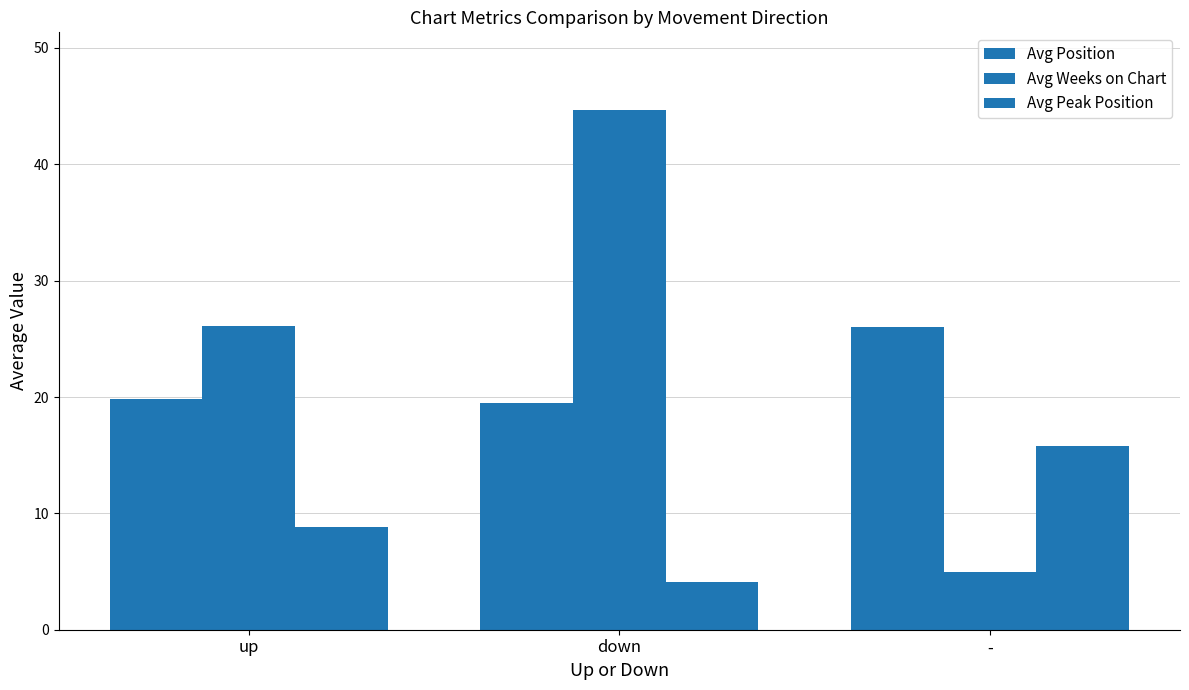

Count the number of data series in this chart.

3